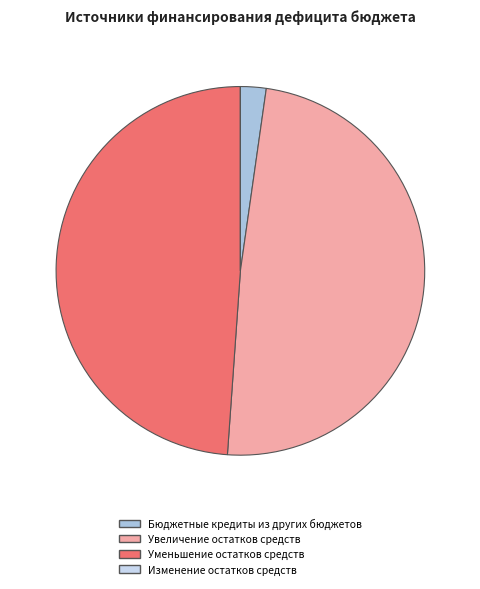

True or false: Бюджетные кредиты из других бюджетов accounts for 2% of the total.

True